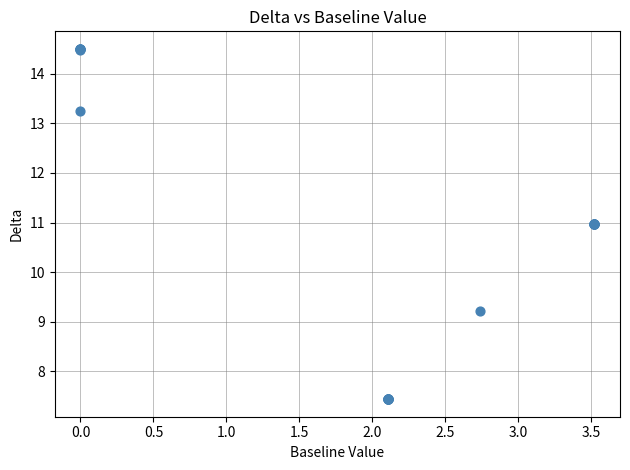

What Y value in the scatter plot is closest to 10?

9.2